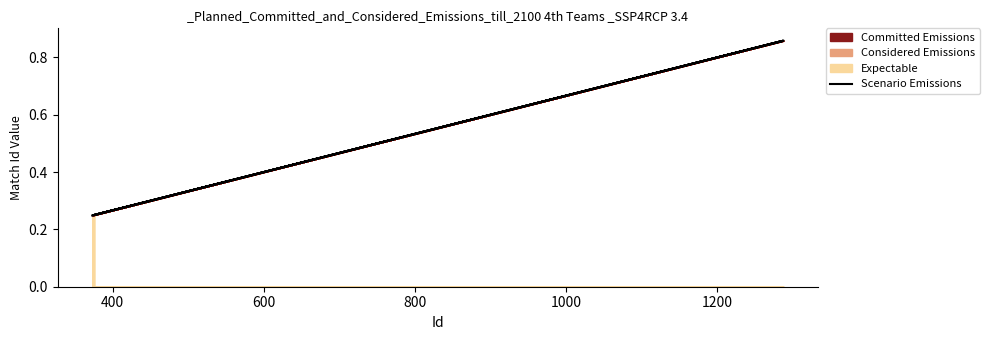

Is it true that the value at 200 is 0.1?

False